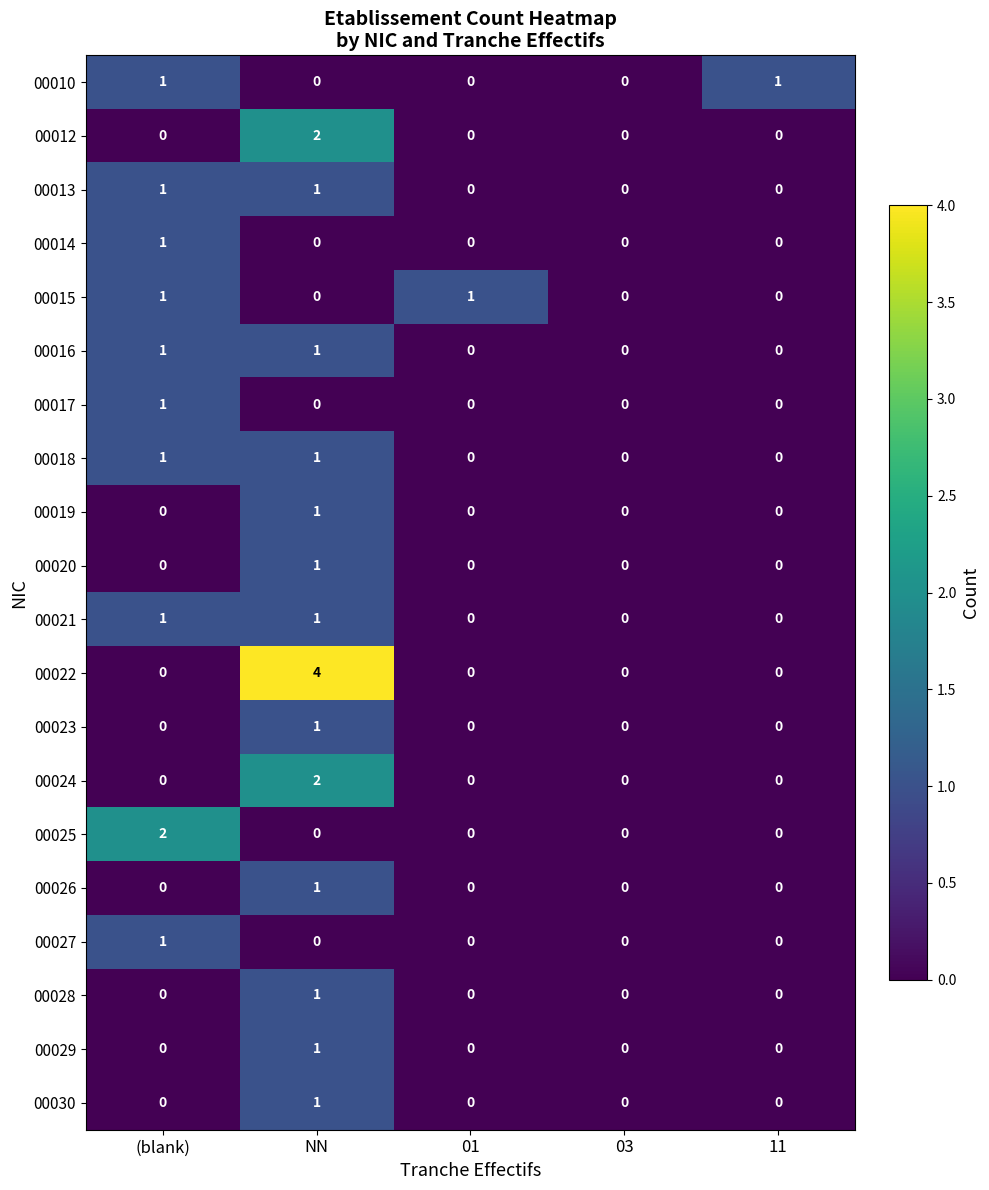

Is the value of 00019 at NN greater than the value of 00023 at (blank)?

Yes